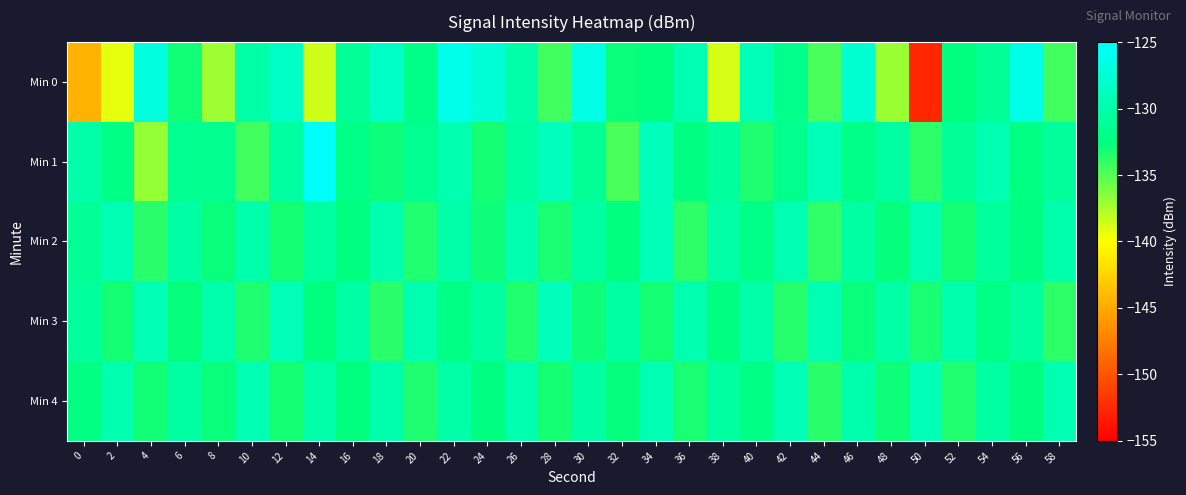

What is the minimum value shown in the chart?

-152.8